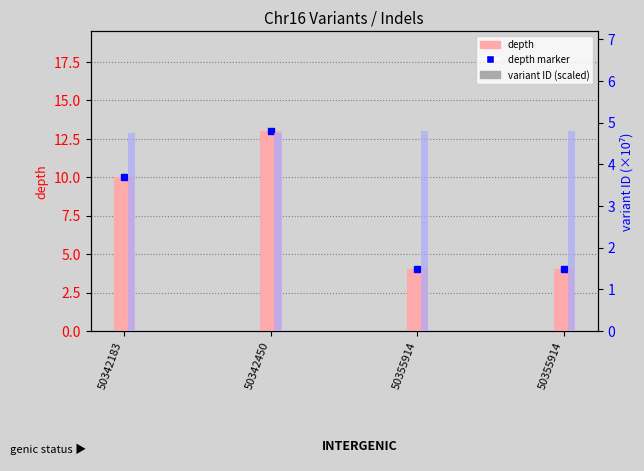

At 50342450, list the series in order from largest to smallest.

depth, variant ID (scaled)